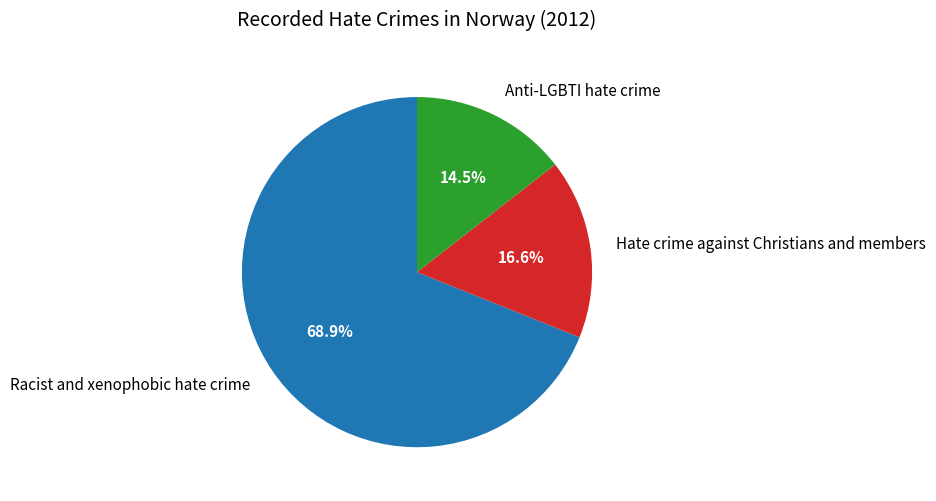

Which slice is the largest?

Racist and xenophobic hate crime